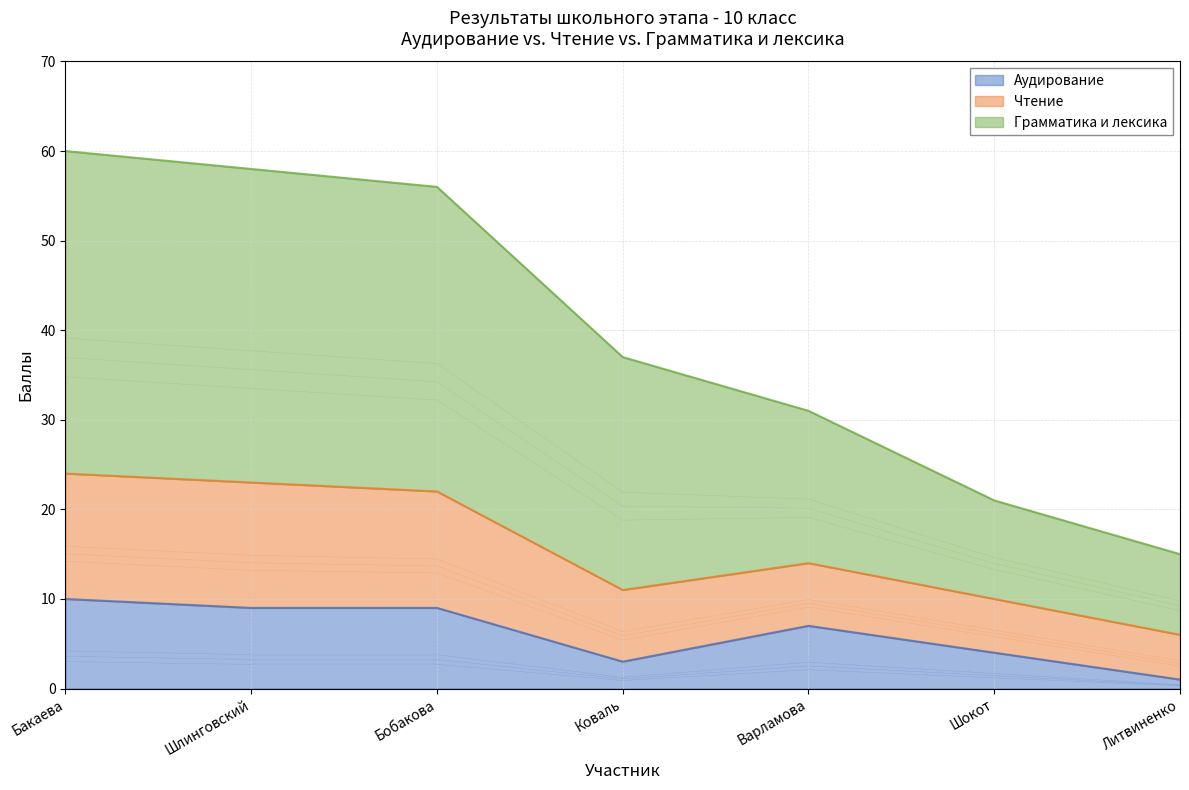

What is the total value across all series at Бакаева?

60